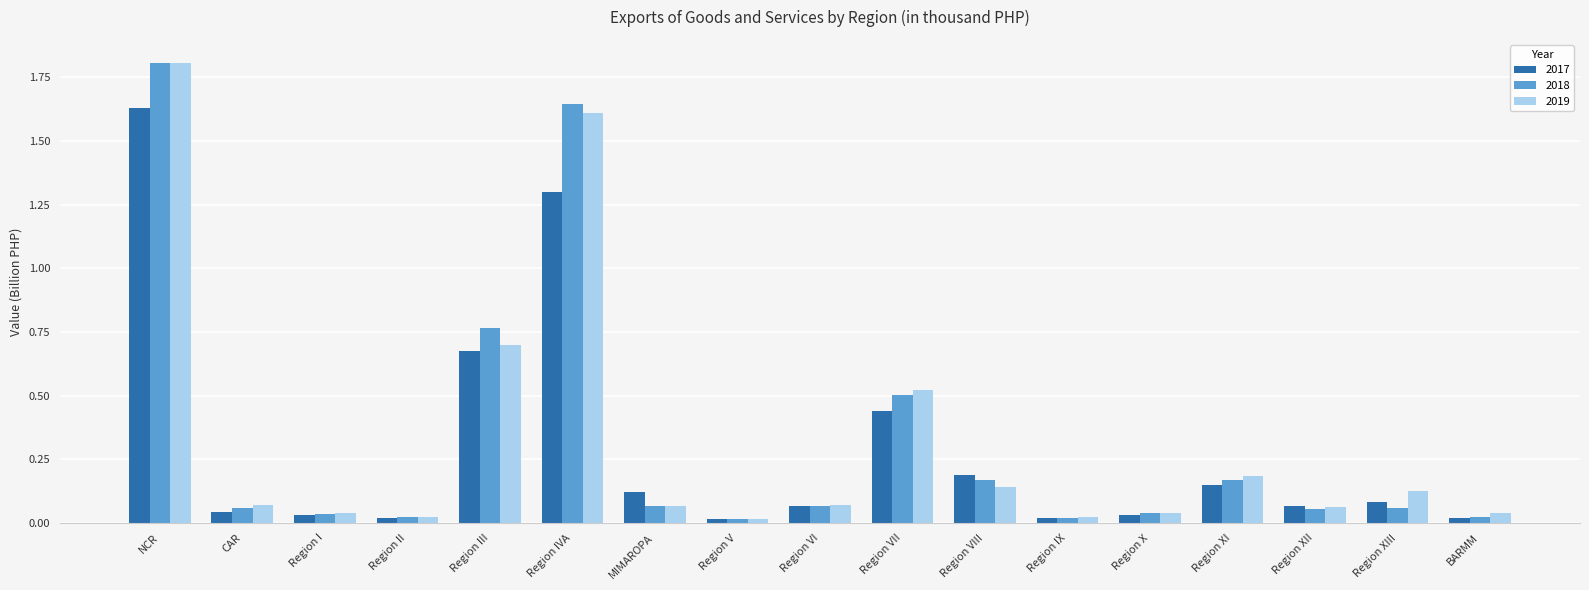

At how many categories does at least one series exceed 0?

17